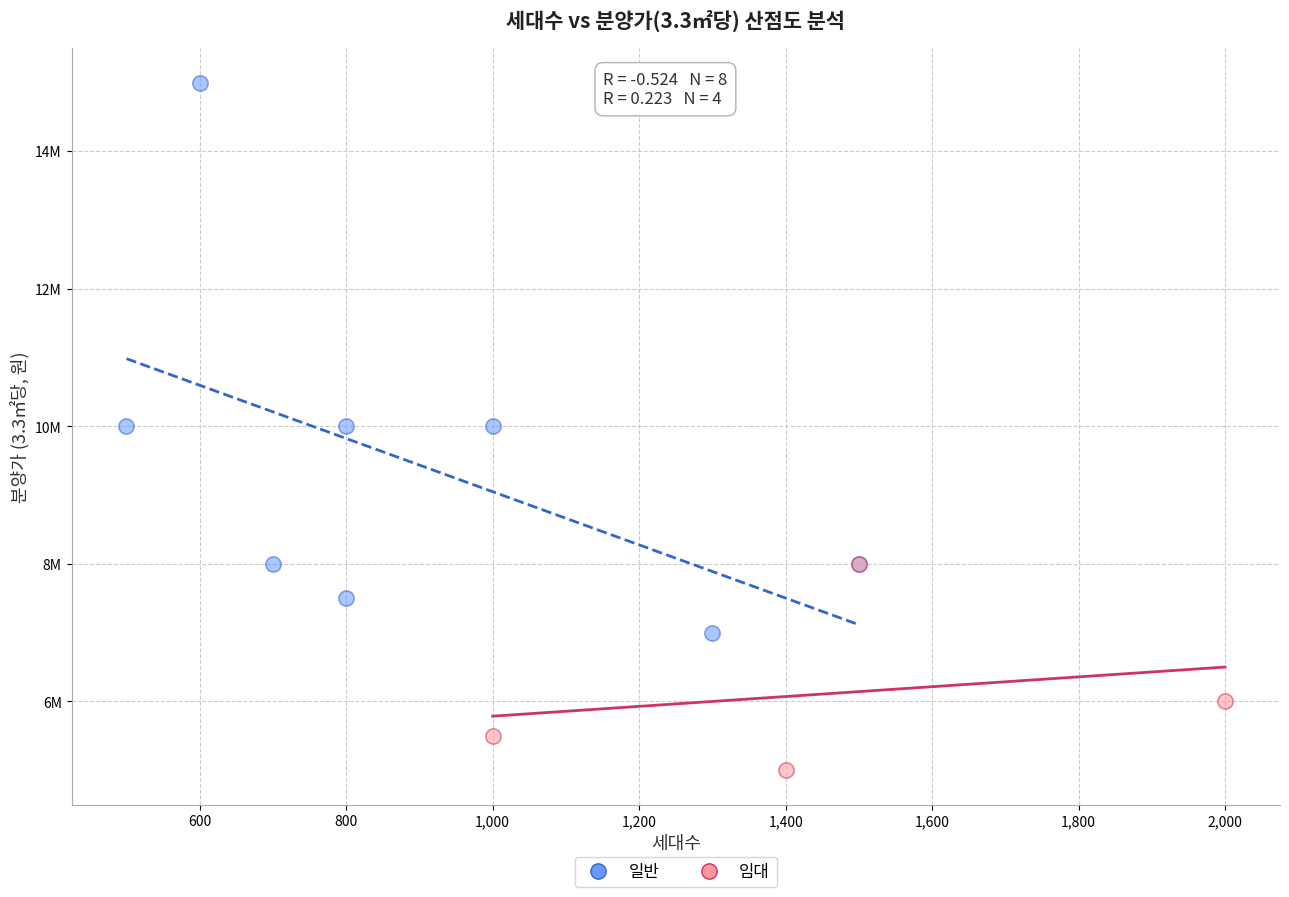

What are all the series names shown in the legend?

일반, 임대